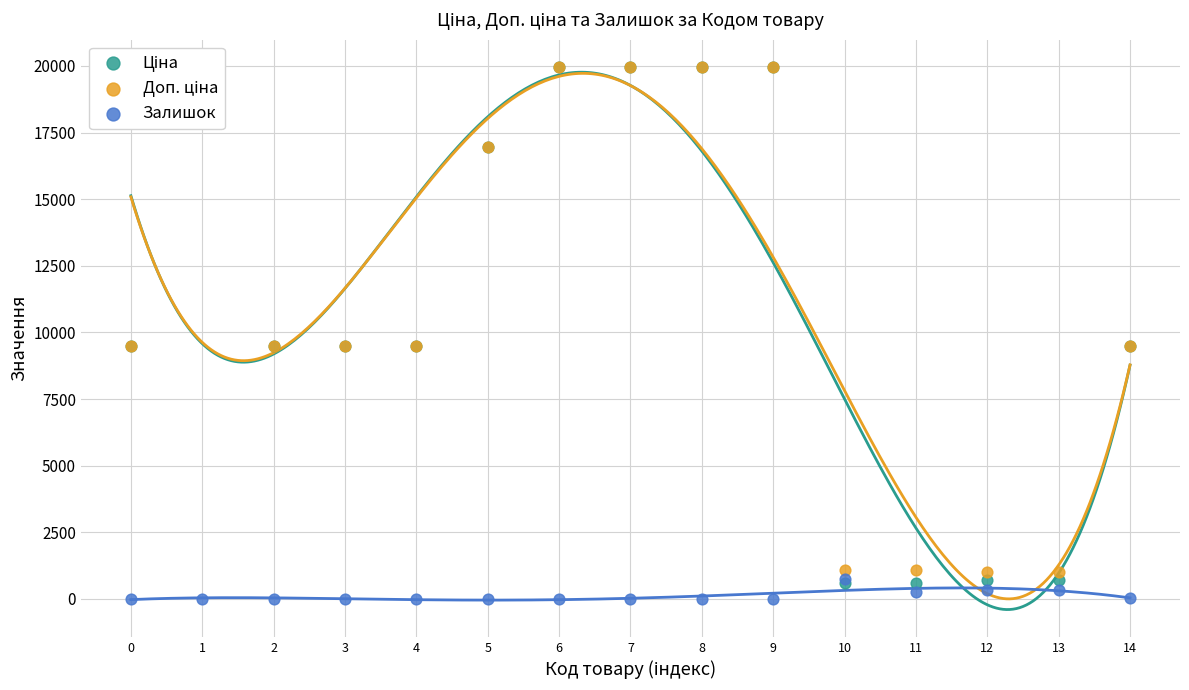

What is the total value across all series at 4?

18962.1